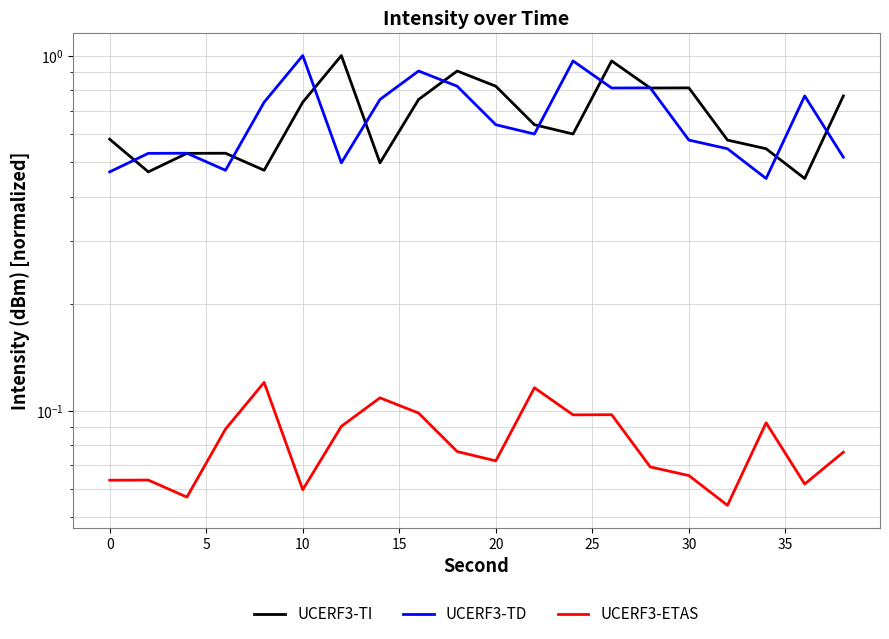

What is the difference between the maximum and minimum values in the UCERF3-TI series?

0.5